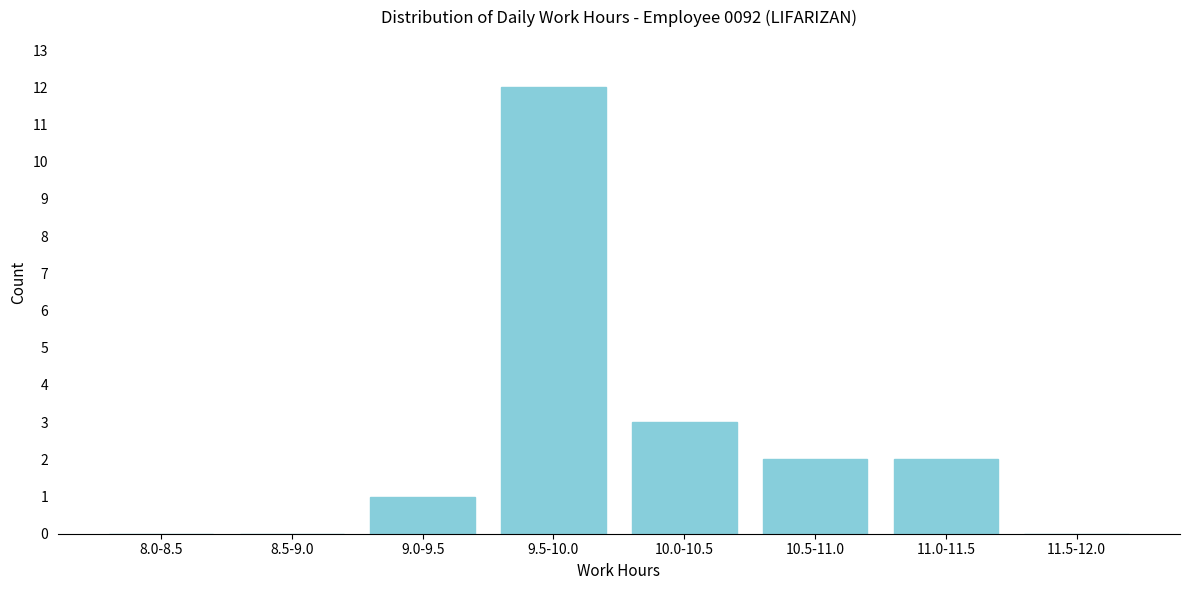

Reading left to right, list all the values displayed in this chart.

8.0-8.5=0	8.5-9.0=0	9.0-9.5=1	9.5-10.0=12	10.0-10.5=3	10.5-11.0=2	11.0-11.5=2	11.5-12.0=0